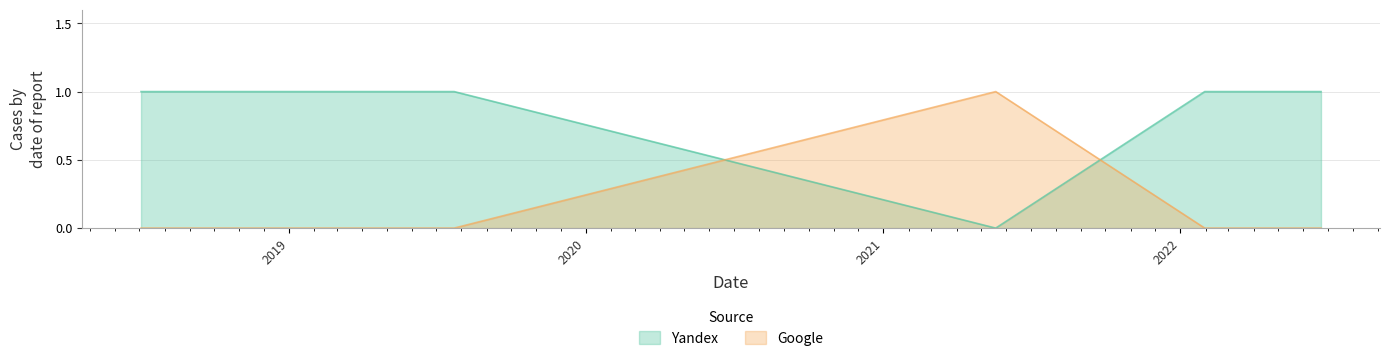

Reading right to left, what are all the values shown in this chart?

Yandex: 1	1	1	0	1	1	1	1
Google: 0	0	0	1	0	0	0	0